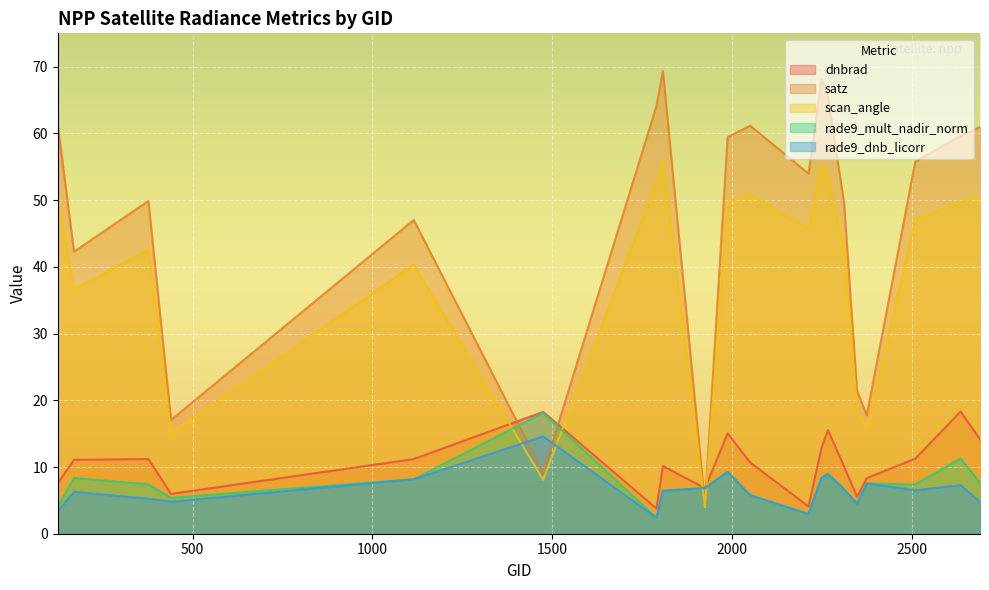

Which category has the lowest value in the rade9_mult_nadir_norm series?

1790